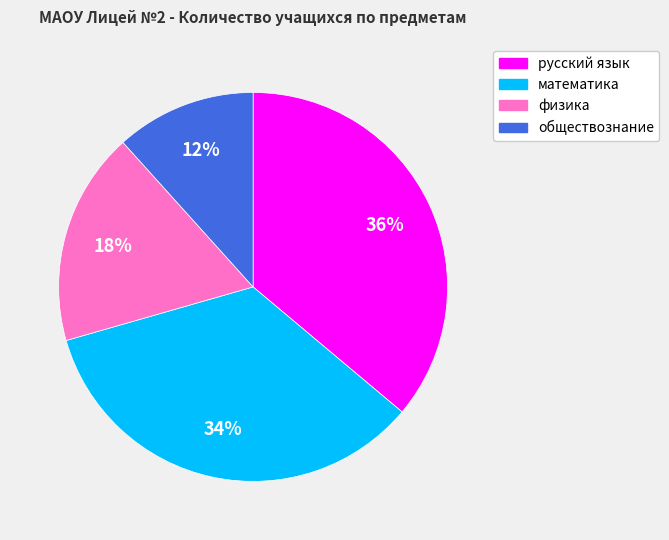

Do физика and математика together represent more than half of the pie?

Yes